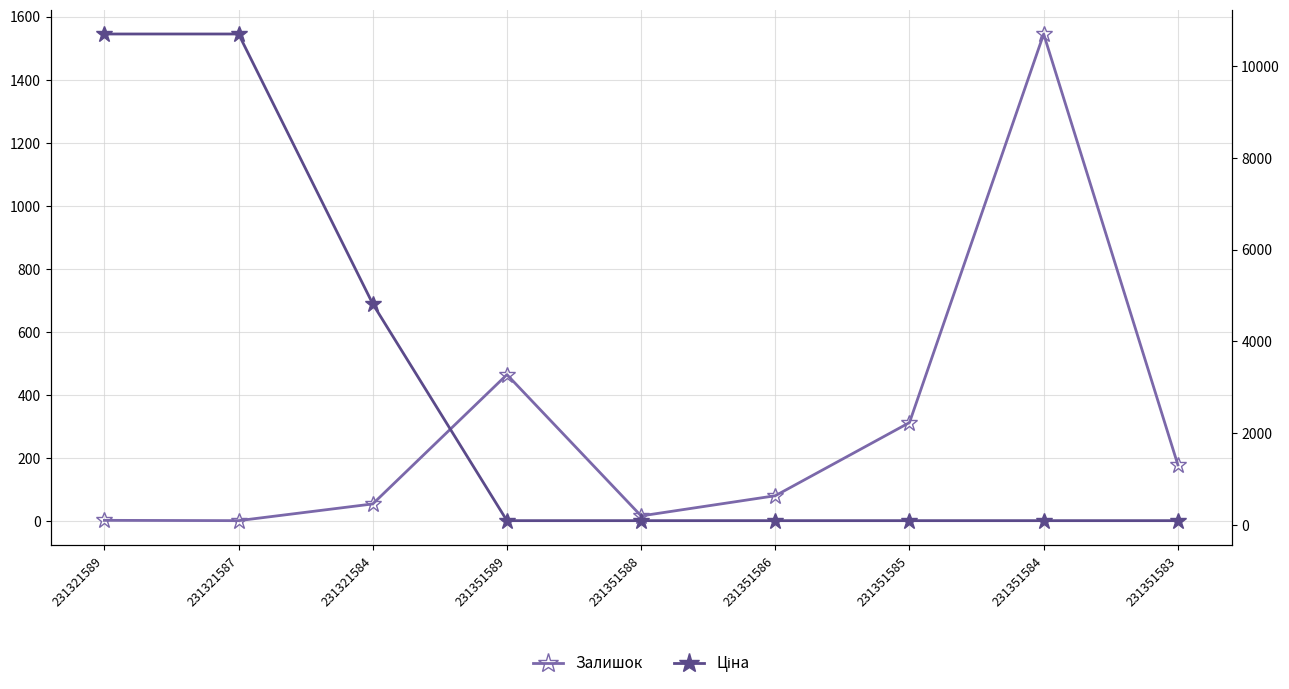

What is the sum of the Залишок values at 231321589 and 231351585?

316.0